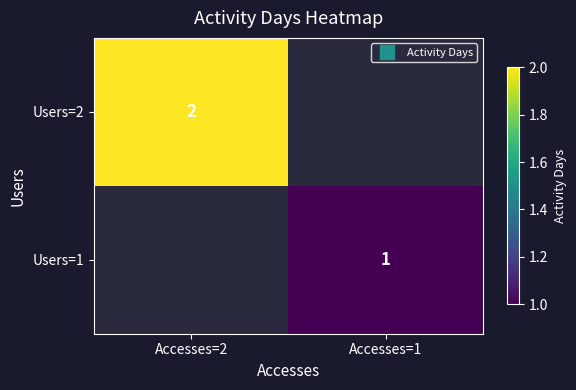

The Users=2 series shows 2.0 at Accesses=2. True or false?

True